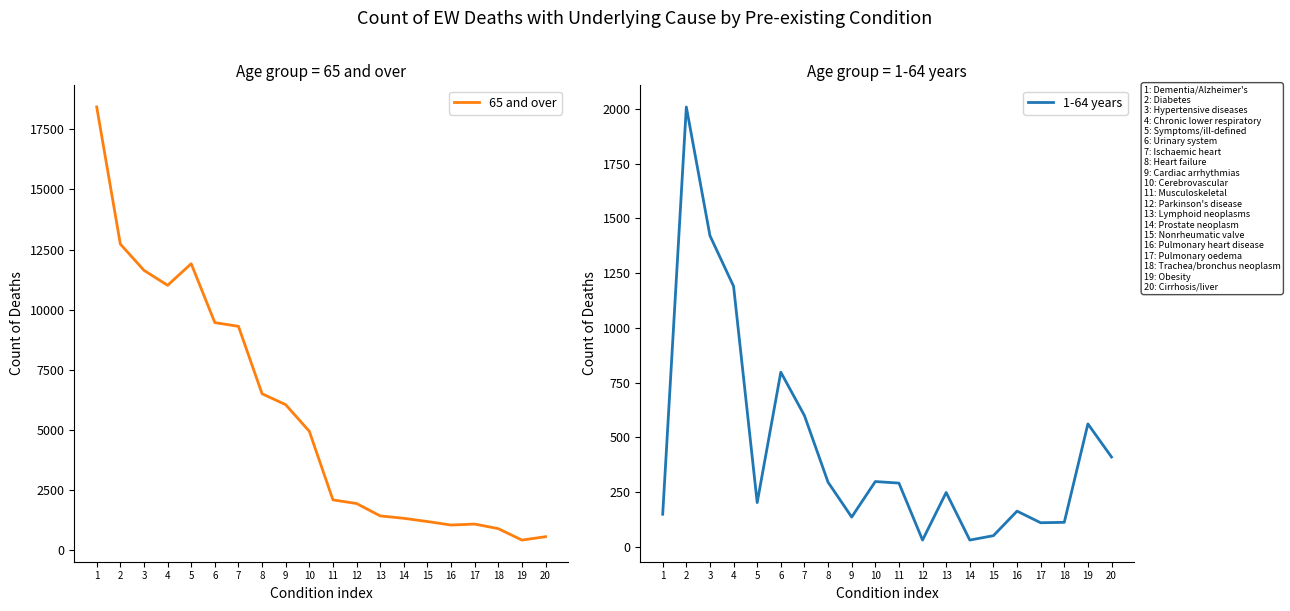

Rank the series at 13 from lowest to highest value.

1-64 years, 65 and over